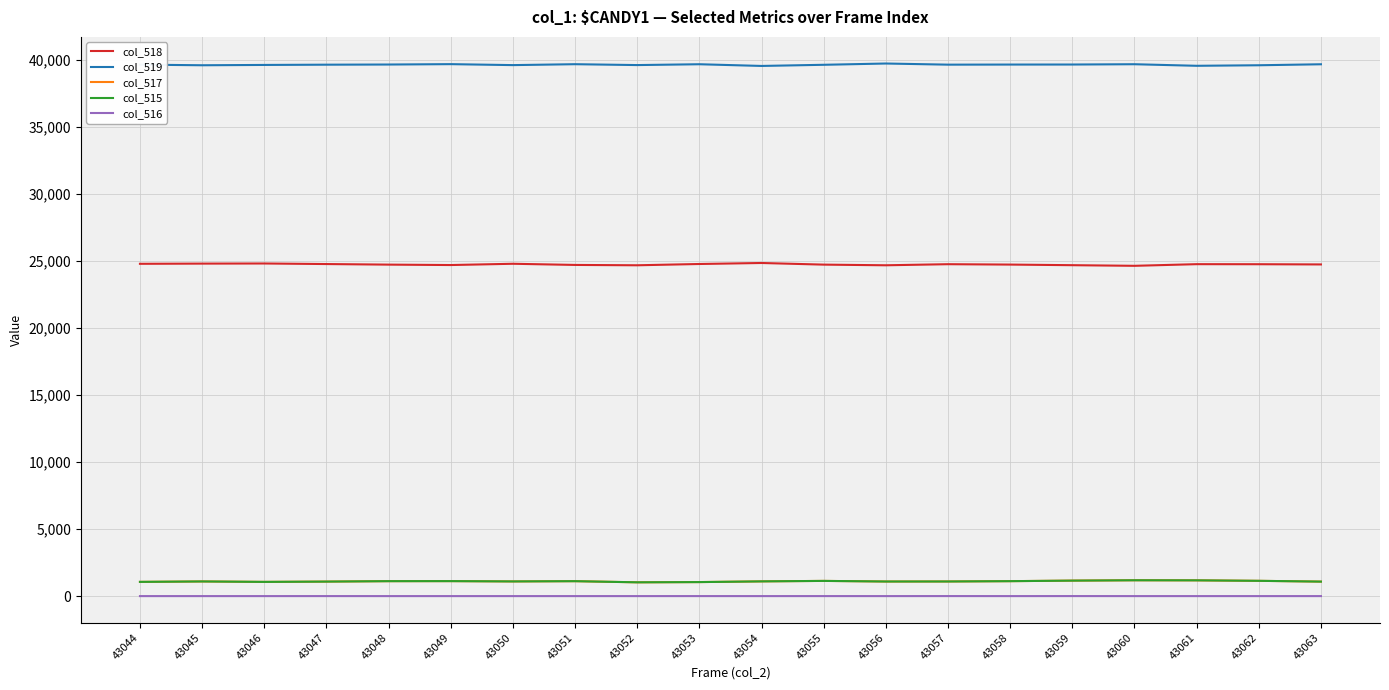

What is the greatest value displayed?

39753